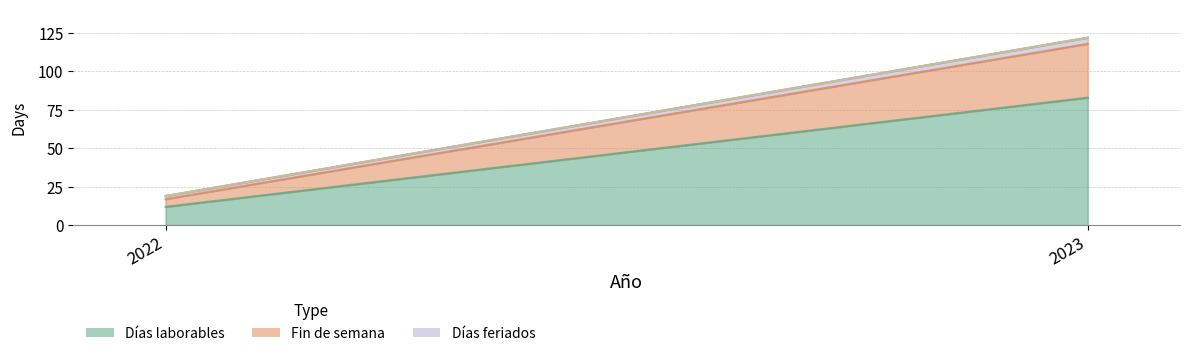

True or false: Días feriados has a value of 4 at 2023.

True